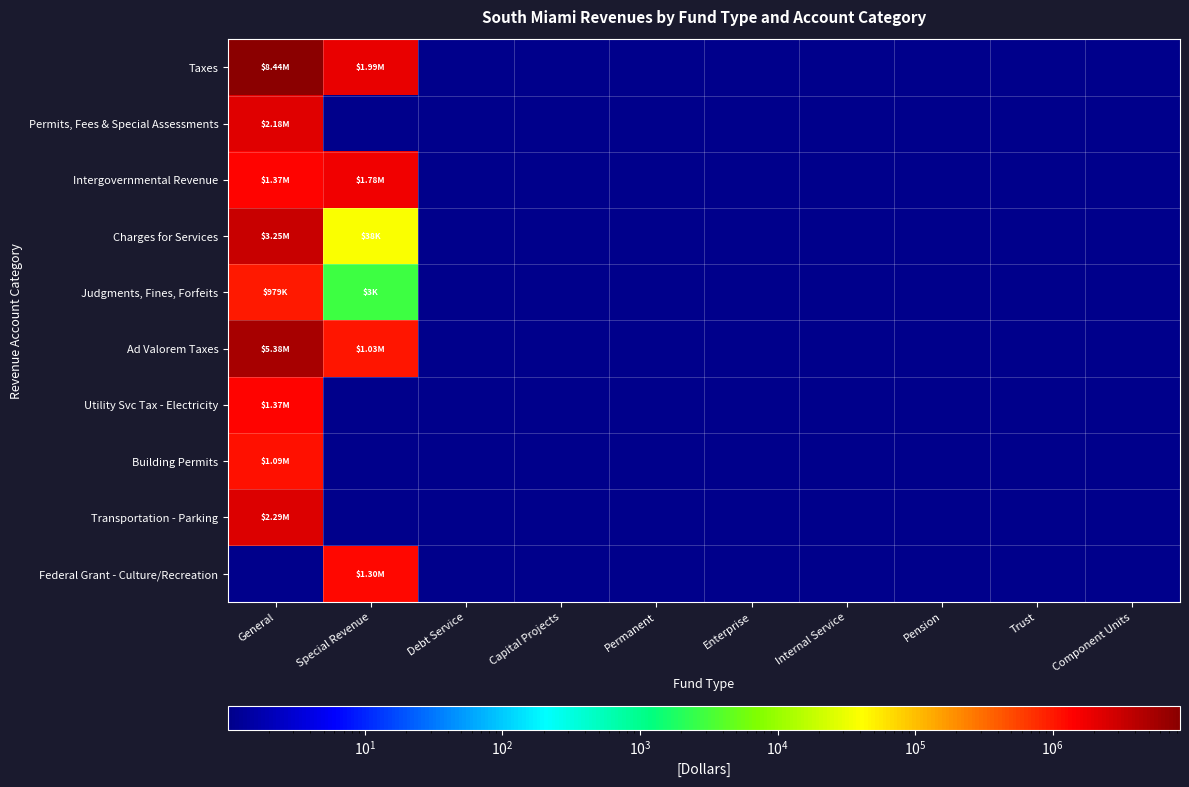

At how many categories does at least one series exceed 4659691?

1